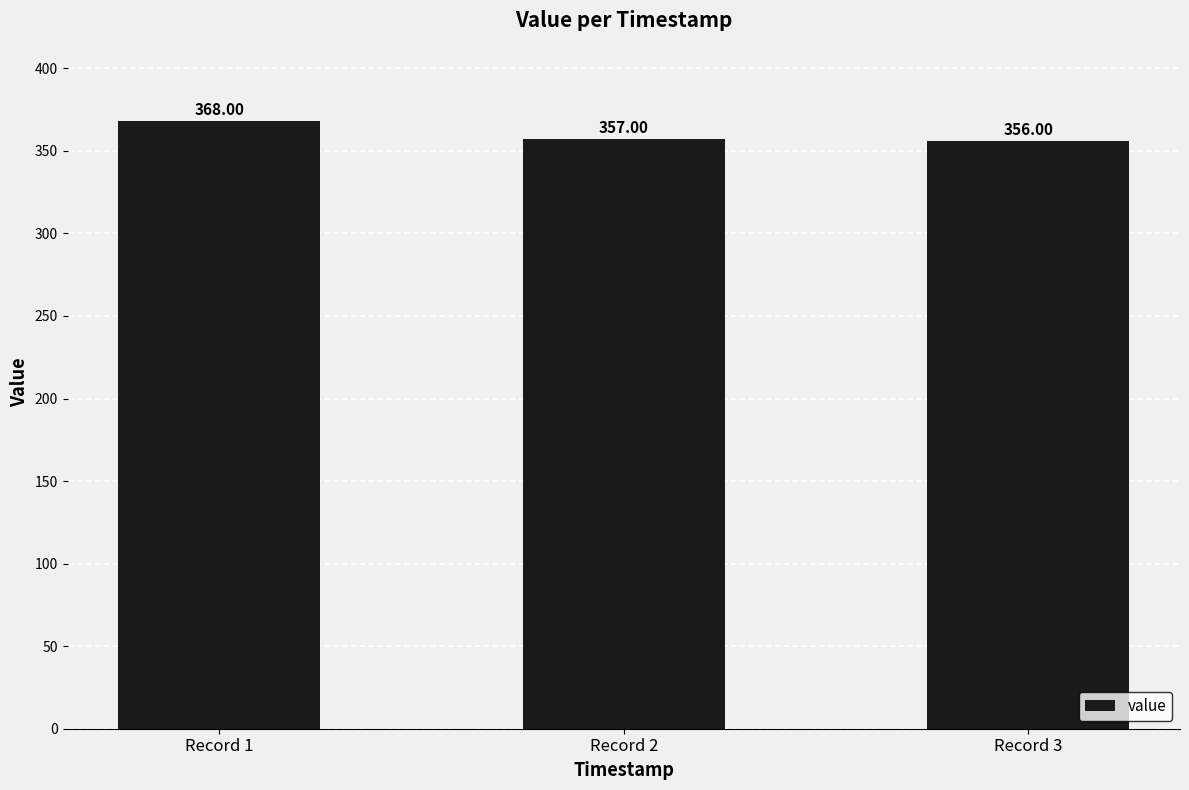

What is the value of the 1st bar from the left?

368